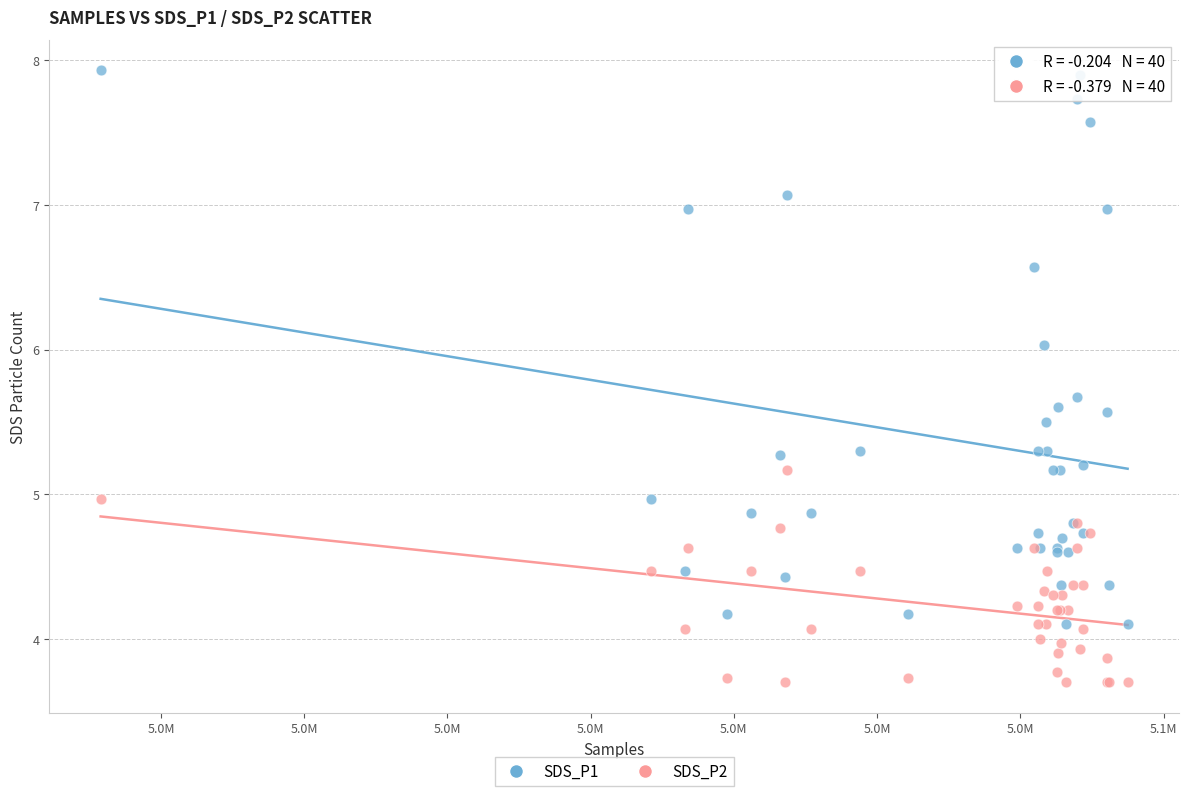

Which series contains the lowest Y value?

SDS_P2